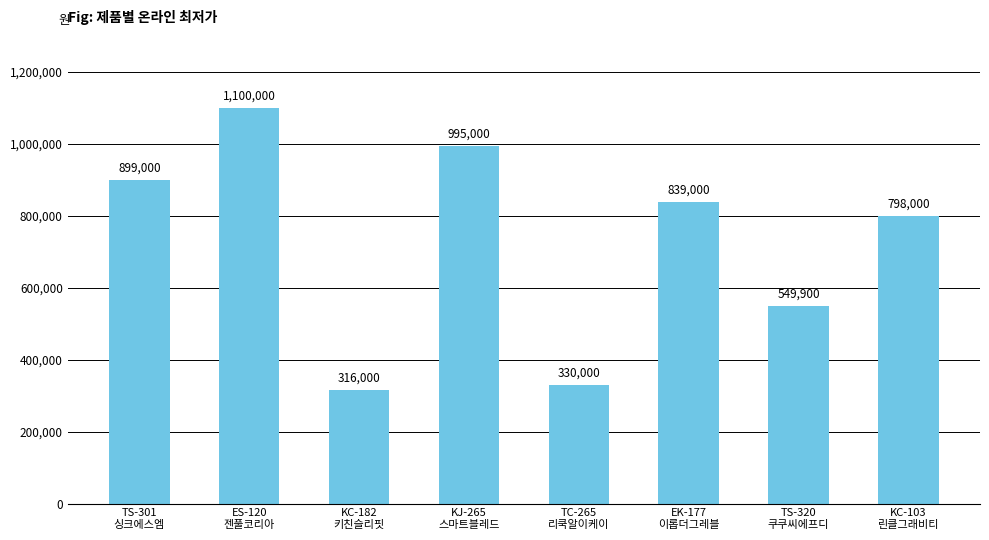

At which category does the chart reach its minimum across all series?

KC-182
키친슬리핏